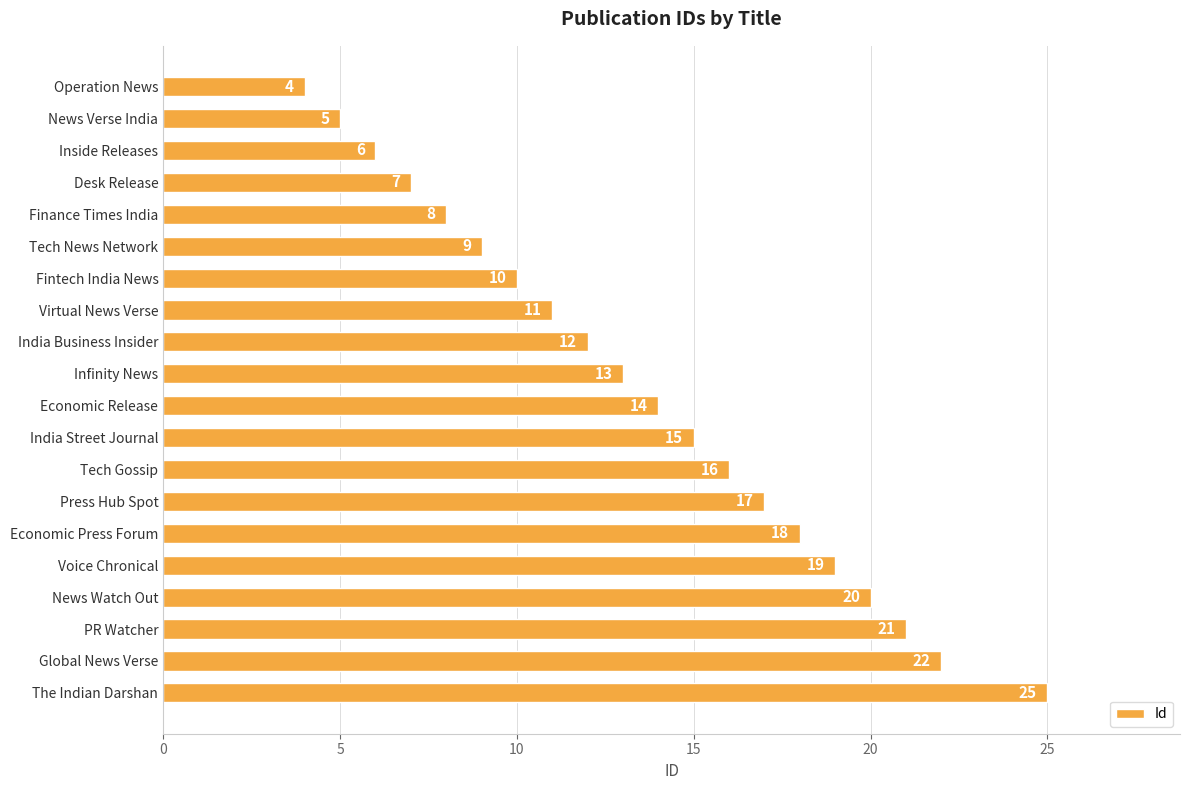

True or false: the data shows 3 at Finance Times India.

False